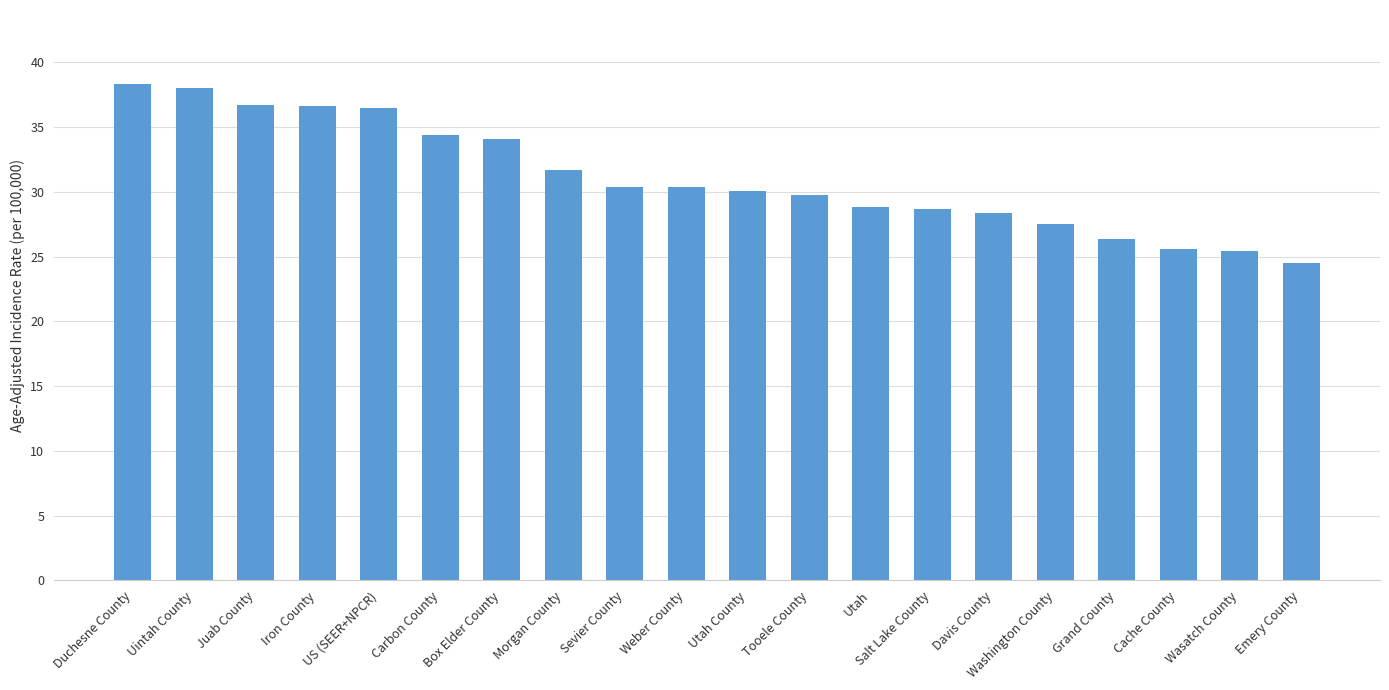

What is the smallest value displayed?

24.5